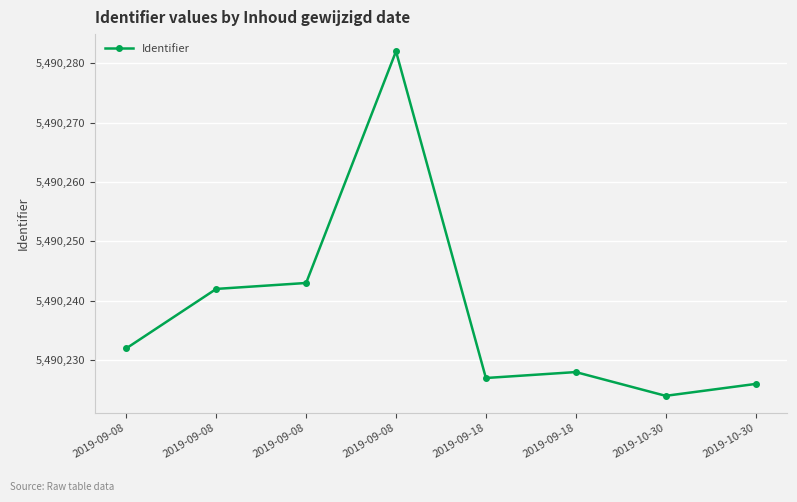

At which category does the data reach its first local peak?

2019-09-08